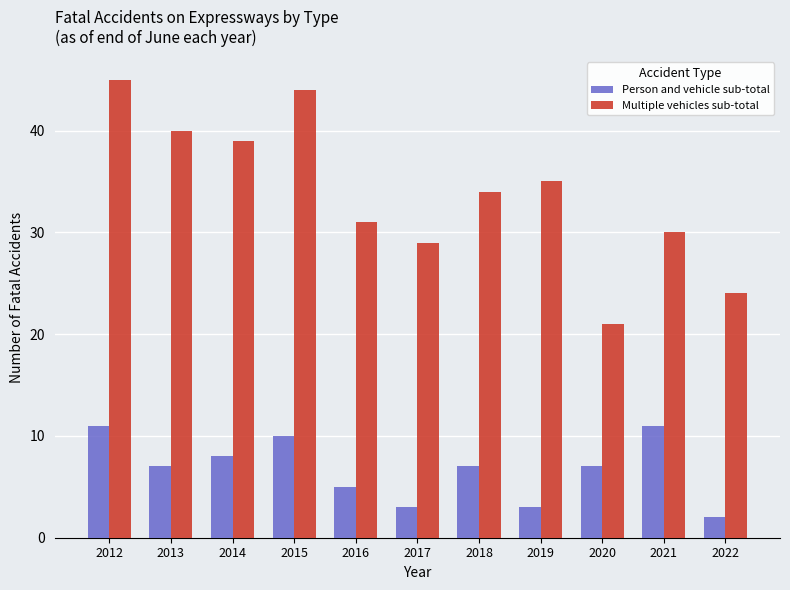

What is the approximate value of Person and vehicle sub-total at 2020?

7